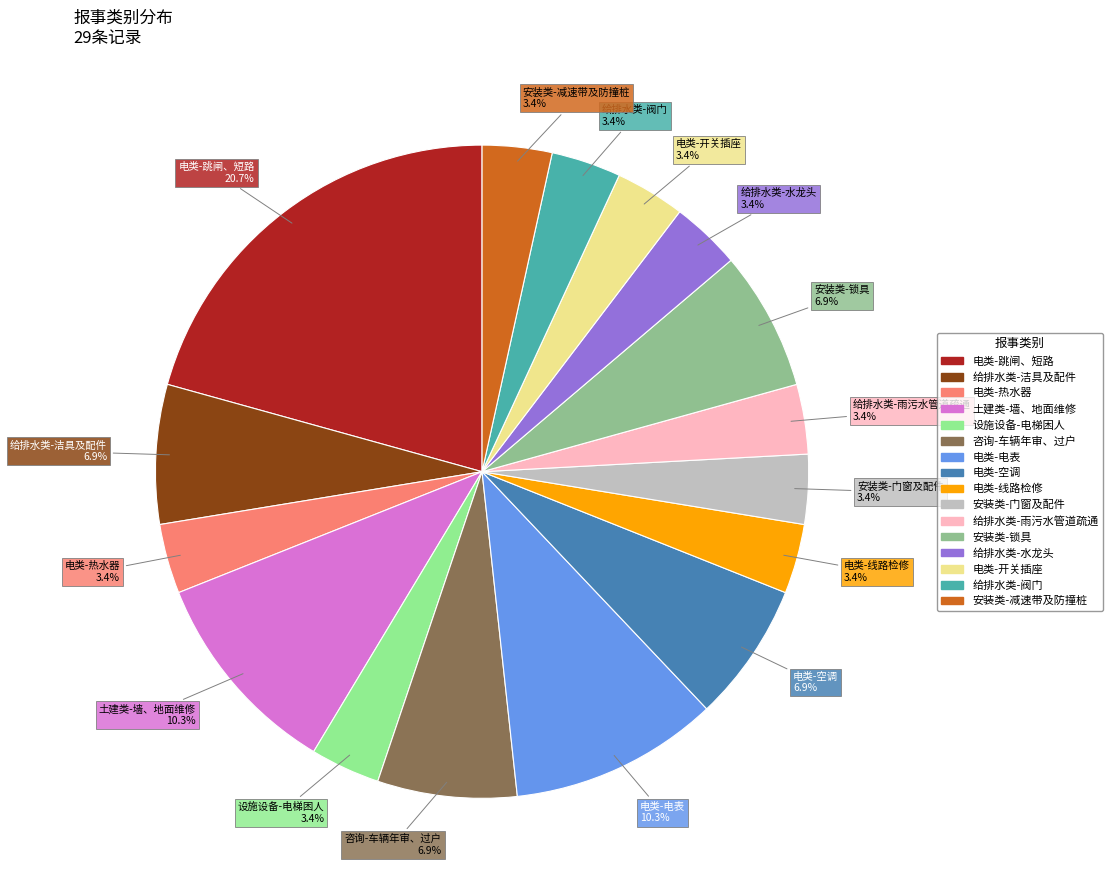

The 土建类-墙、地面维修 slice represents 19% of the pie. True or false?

False